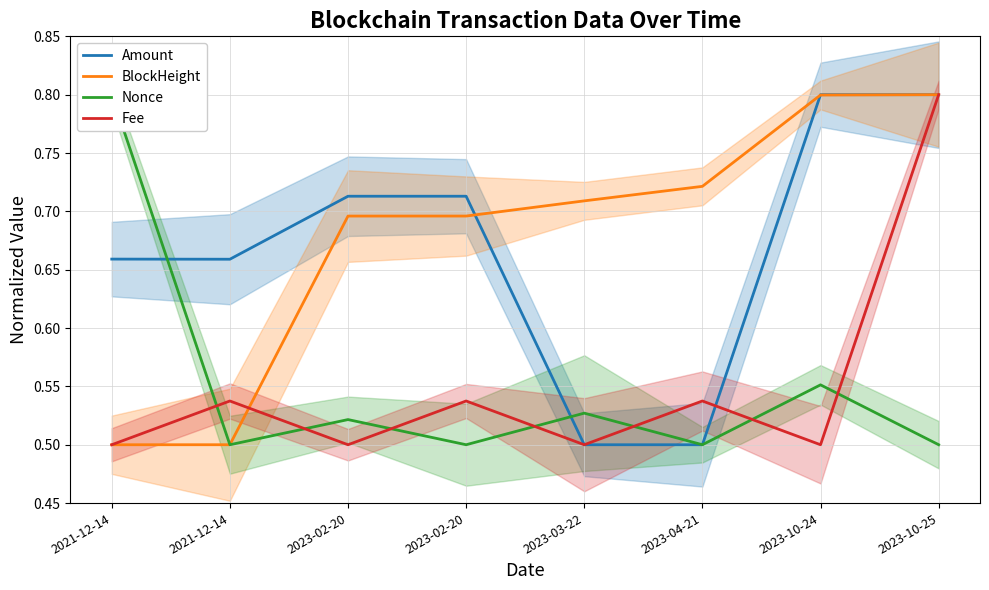

Does the chart display data point markers on the line(s)?

No